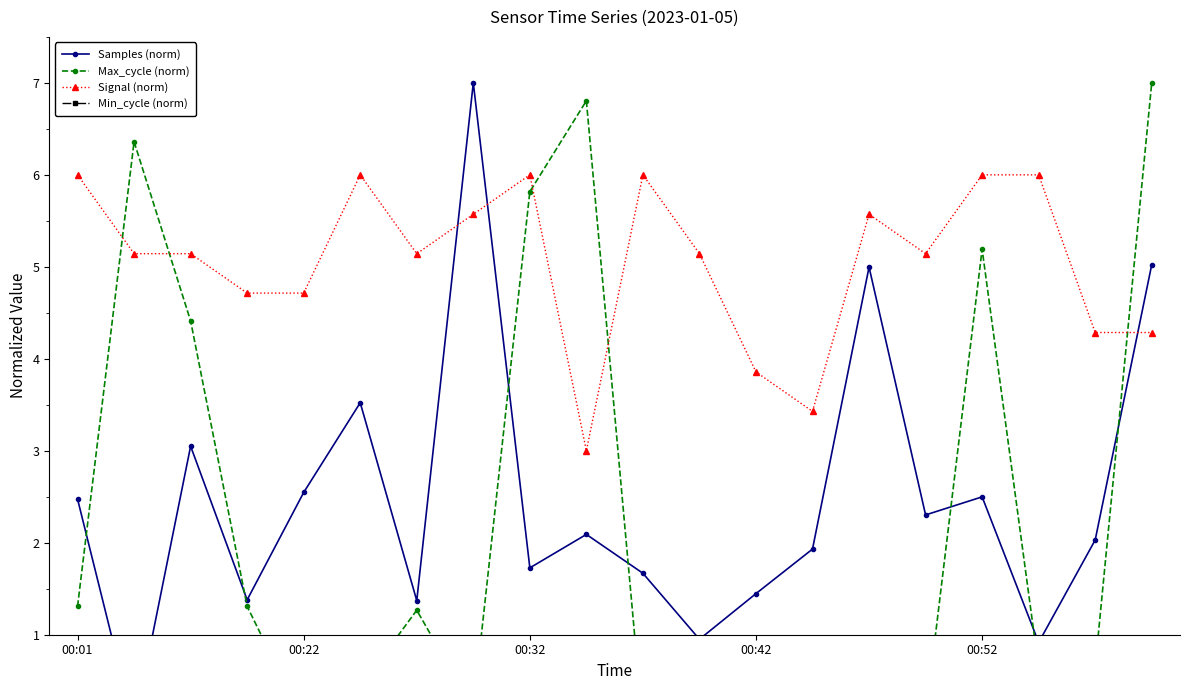

At which label does Signal (norm) first exceed 5?

00:01